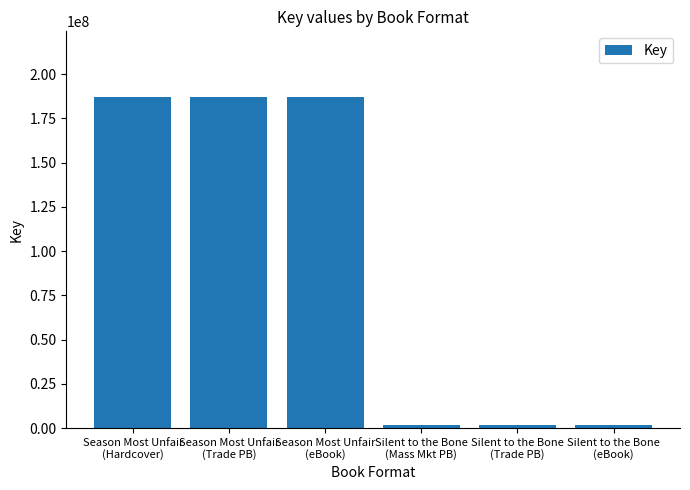

True or false: the data shows 1777872 at Silent to the Bone
(eBook).

True